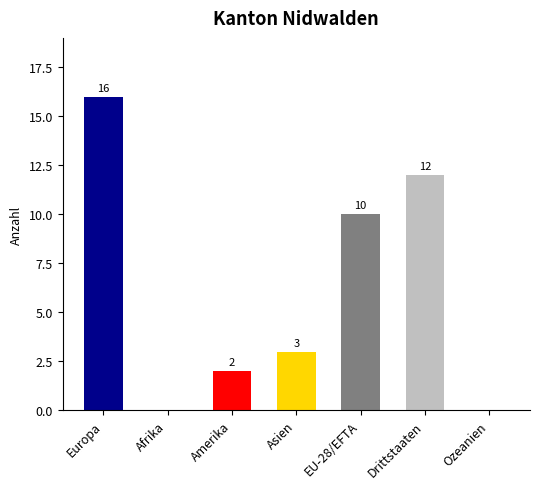

Between Europa and Amerika, which is larger?

Europa